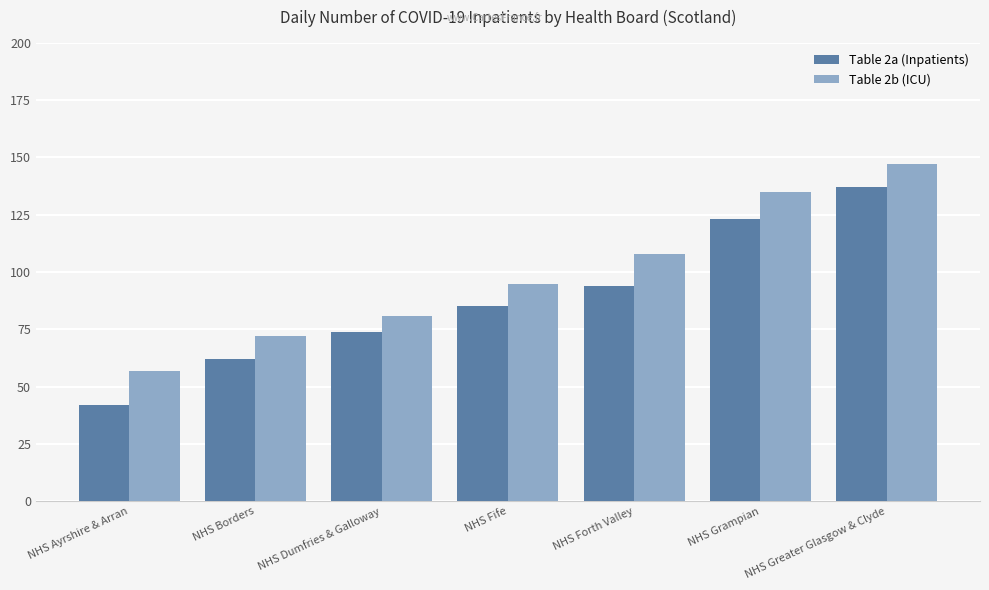

What position from the right is NHS Forth Valley?

3